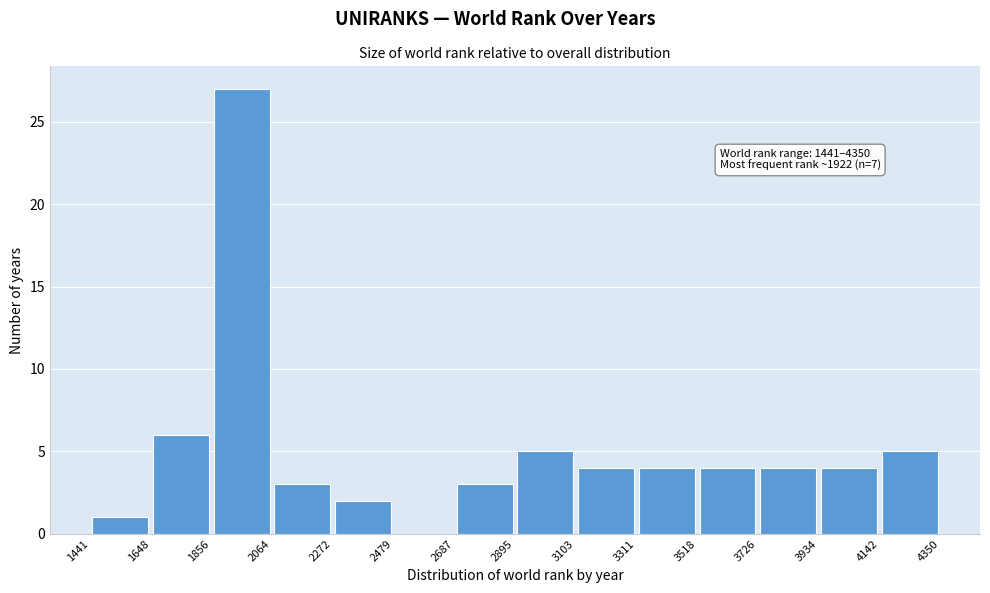

Which range on the x-axis has the tallest bar?

1856 to 2064